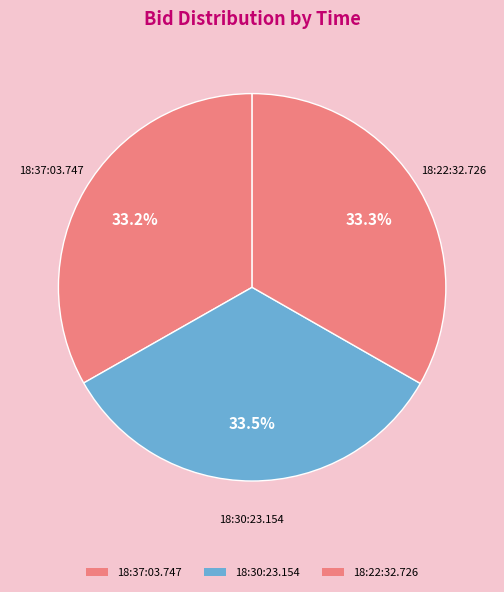

What percentage is the 18:22:32.726 slice, to the nearest percent?

33%